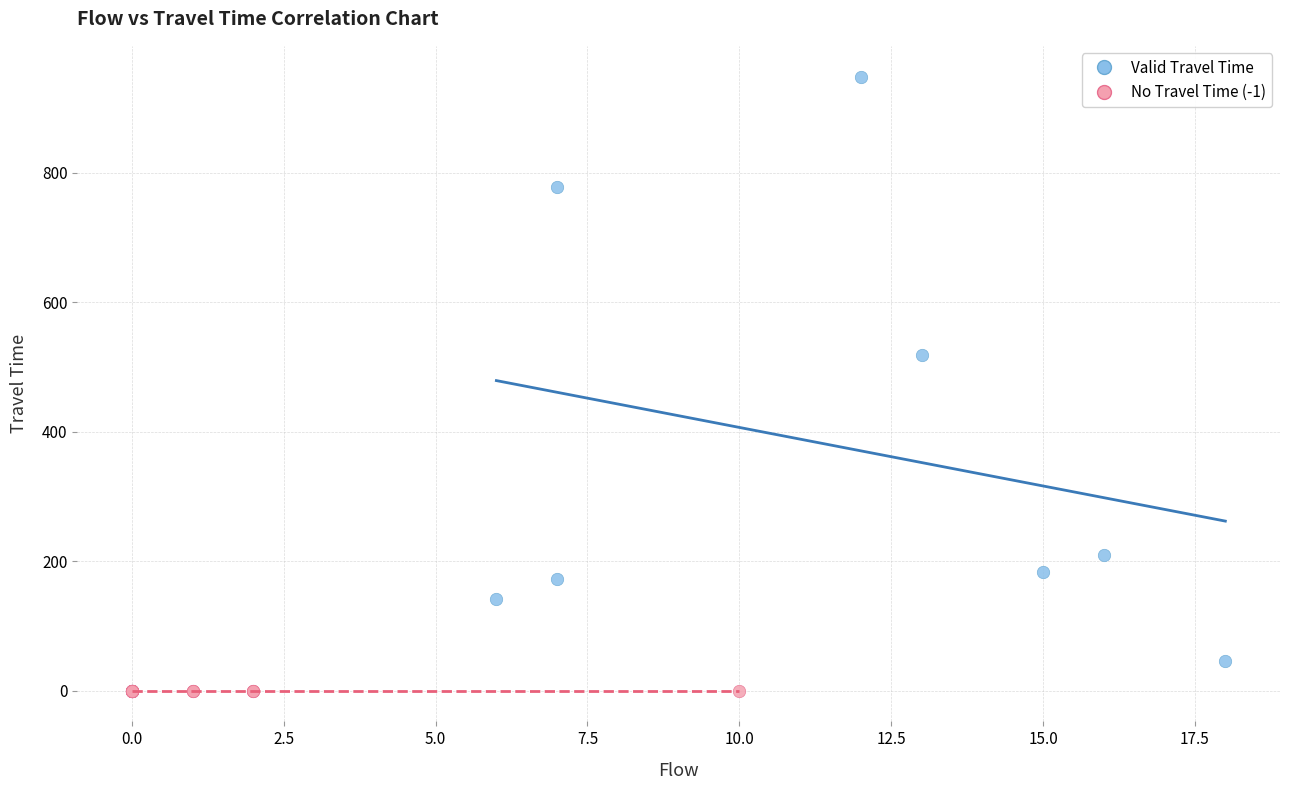

Which series contains the lowest Y value?

No Travel Time (-1)